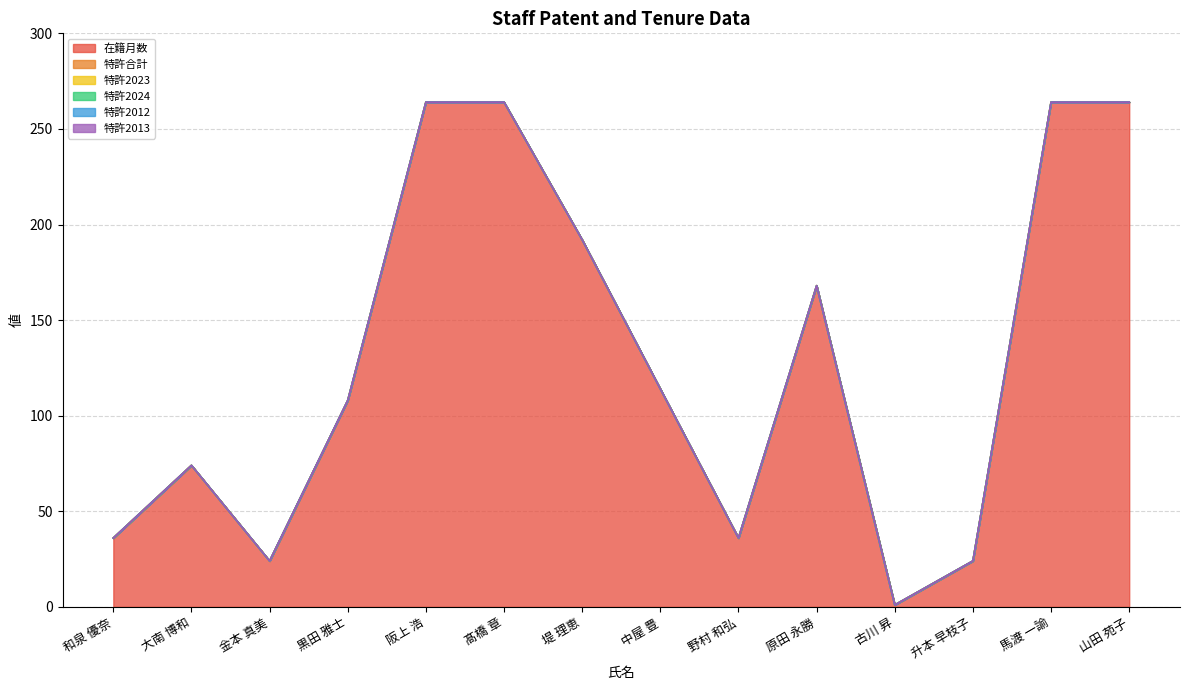

Between 黒田 雅士 and 大南 博和, which is larger?

黒田 雅士